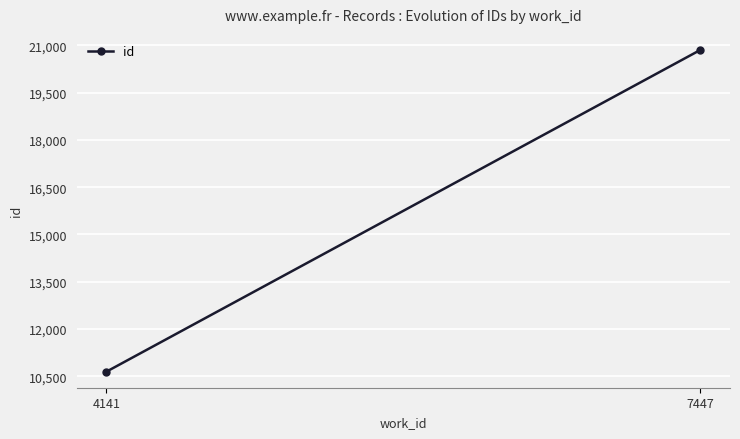

Reading left to right, transcribe all the data shown in this chart.

10645.5	20855.5